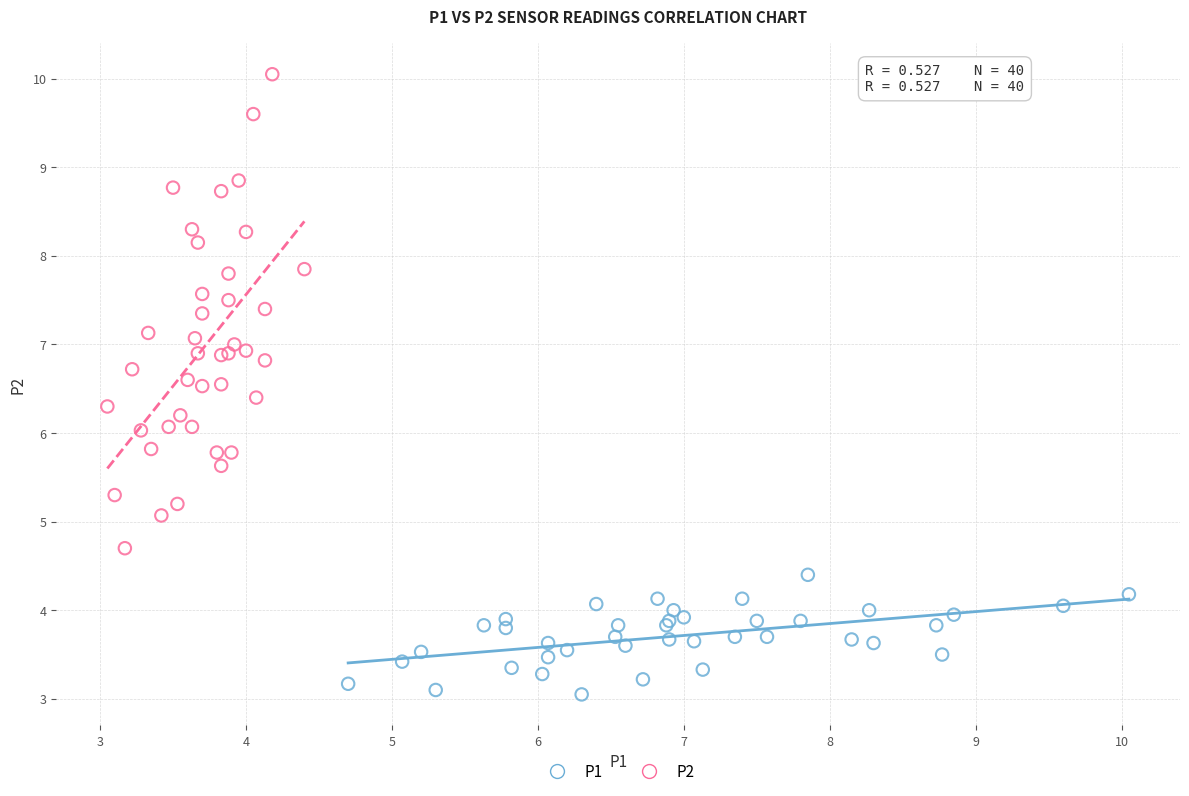

Which series reaches the maximum Y coordinate?

P2